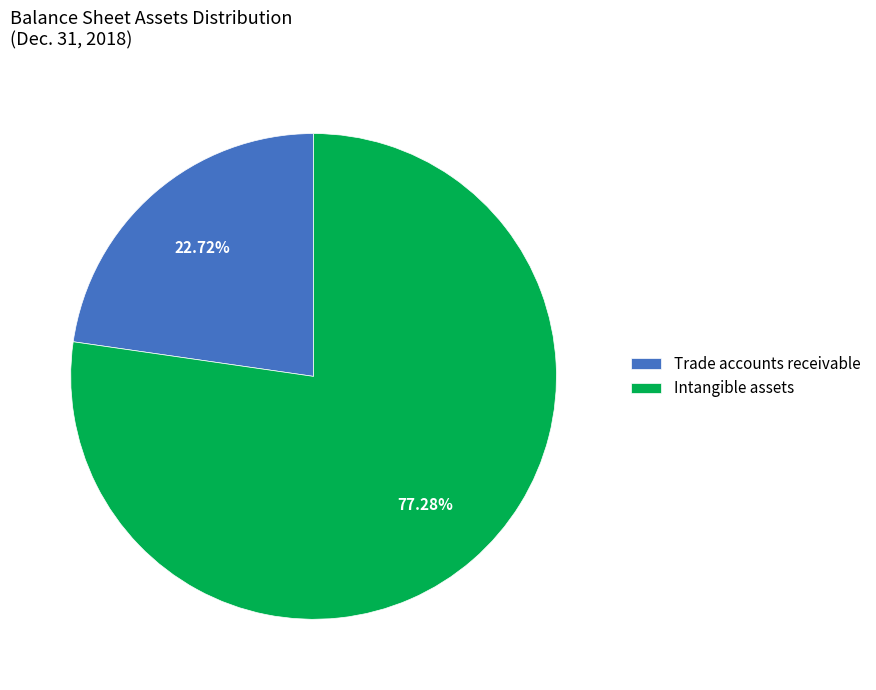

Is Trade accounts receivable the majority of the pie?

No